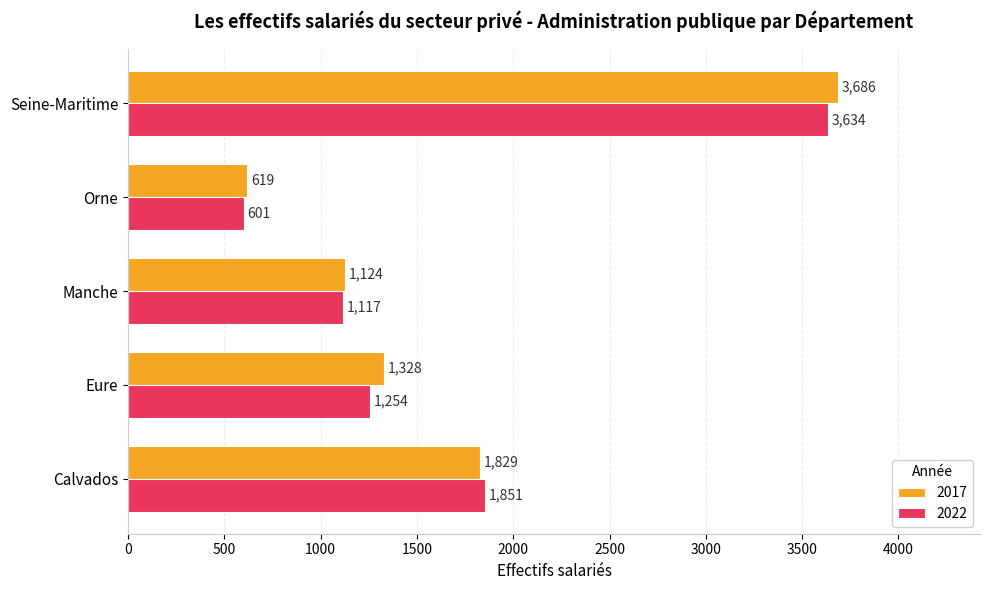

Which series has the widest spread of values?

2017